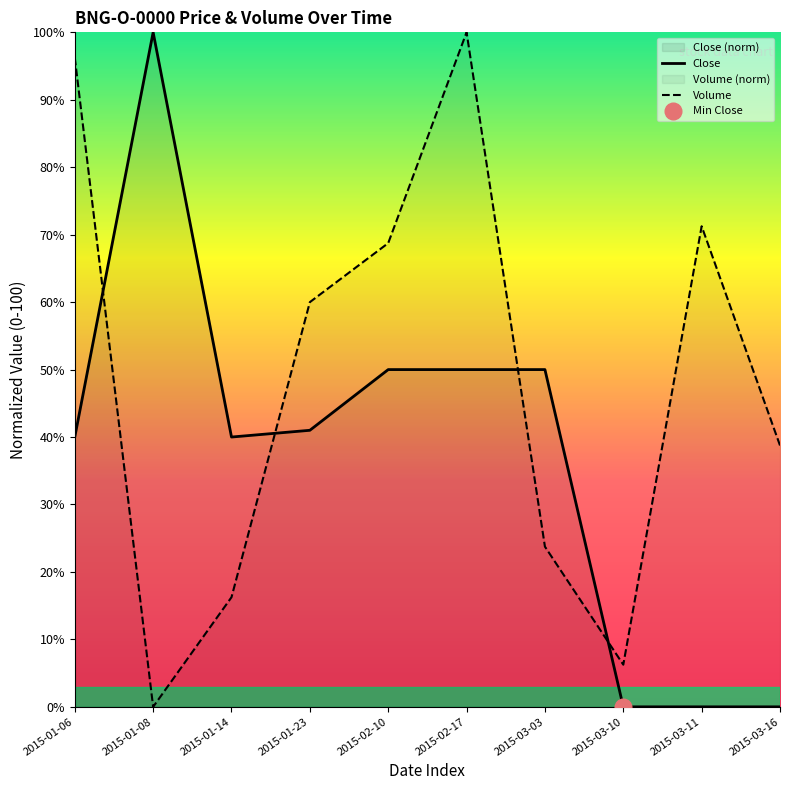

How many categories are shown in the chart?

10